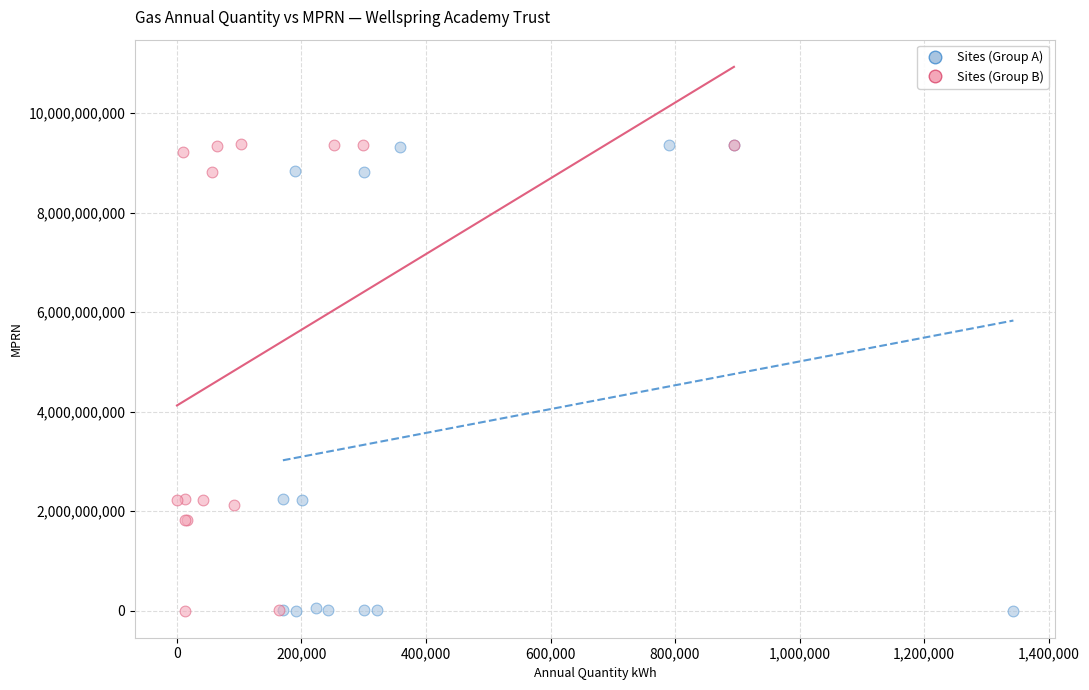

What are all the series names shown in the legend?

Sites (Group A), Sites (Group B)